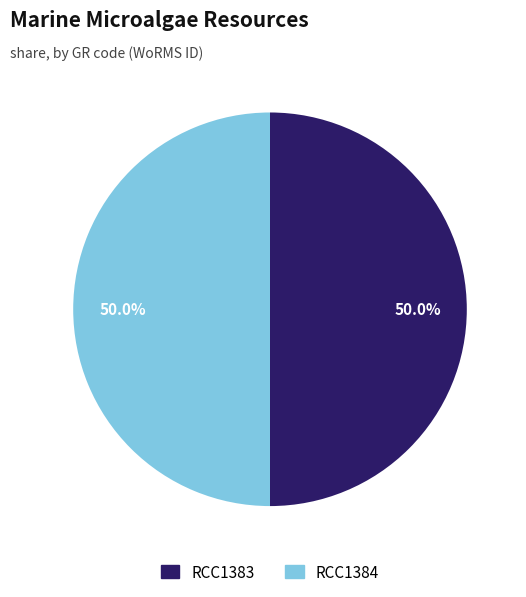

Count the number of slices in the pie.

2